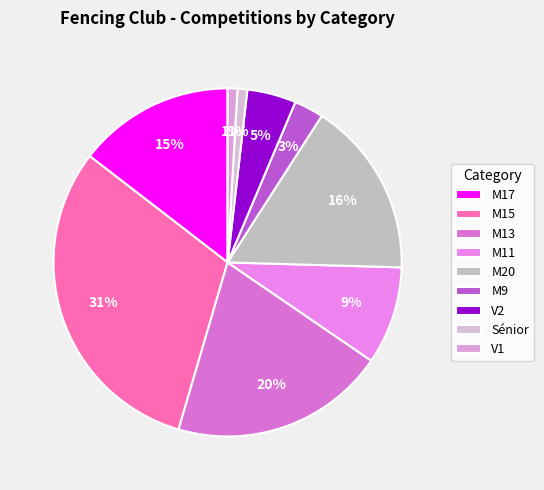

Count the number of slices in the pie.

9